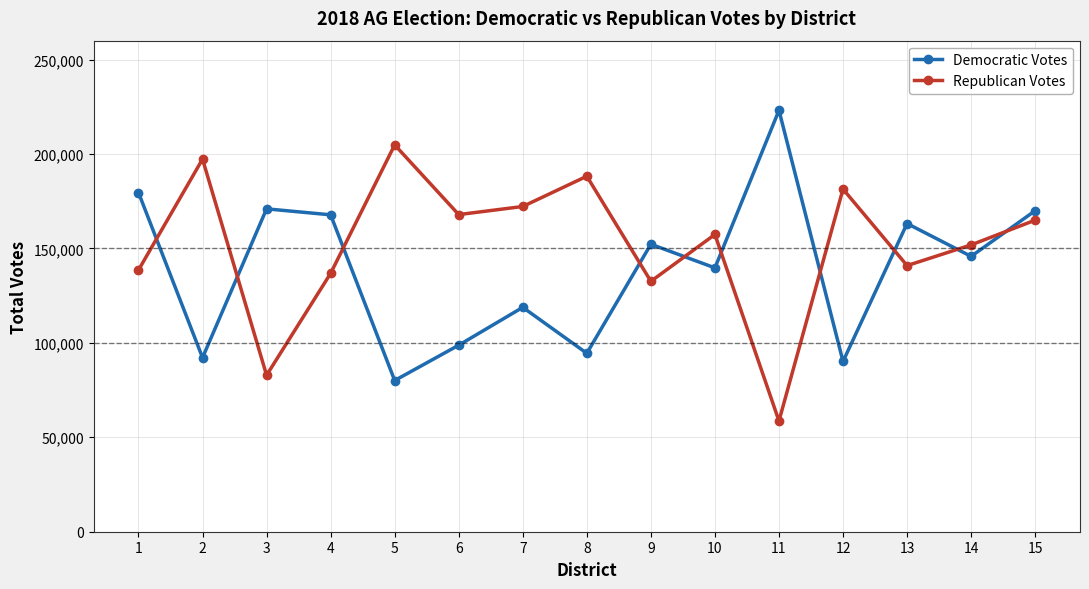

Does the chart have visible grid lines?

Yes